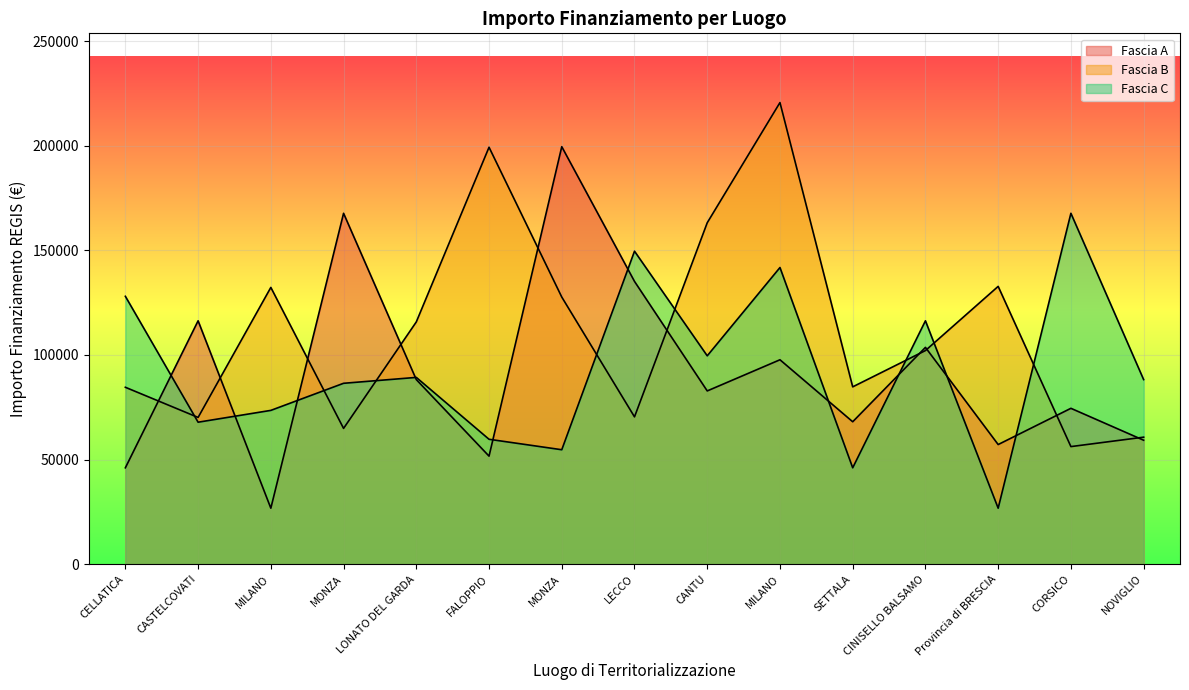

Rank the series at CINISELLO BALSAMO from lowest to highest value.

Fascia B, Fascia A, Fascia C